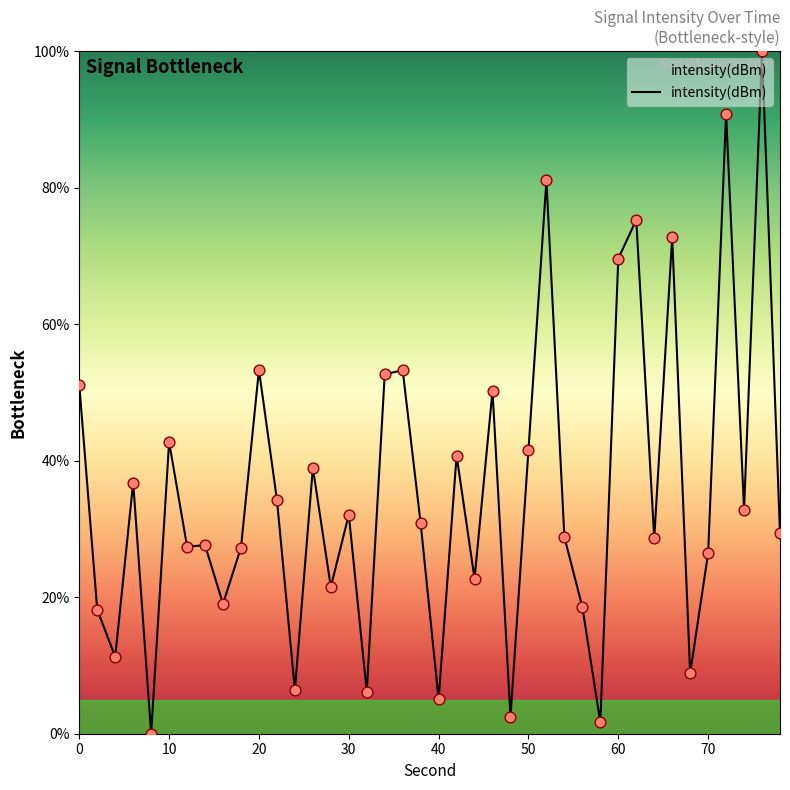

What is the difference between the maximum and minimum values?

100.0